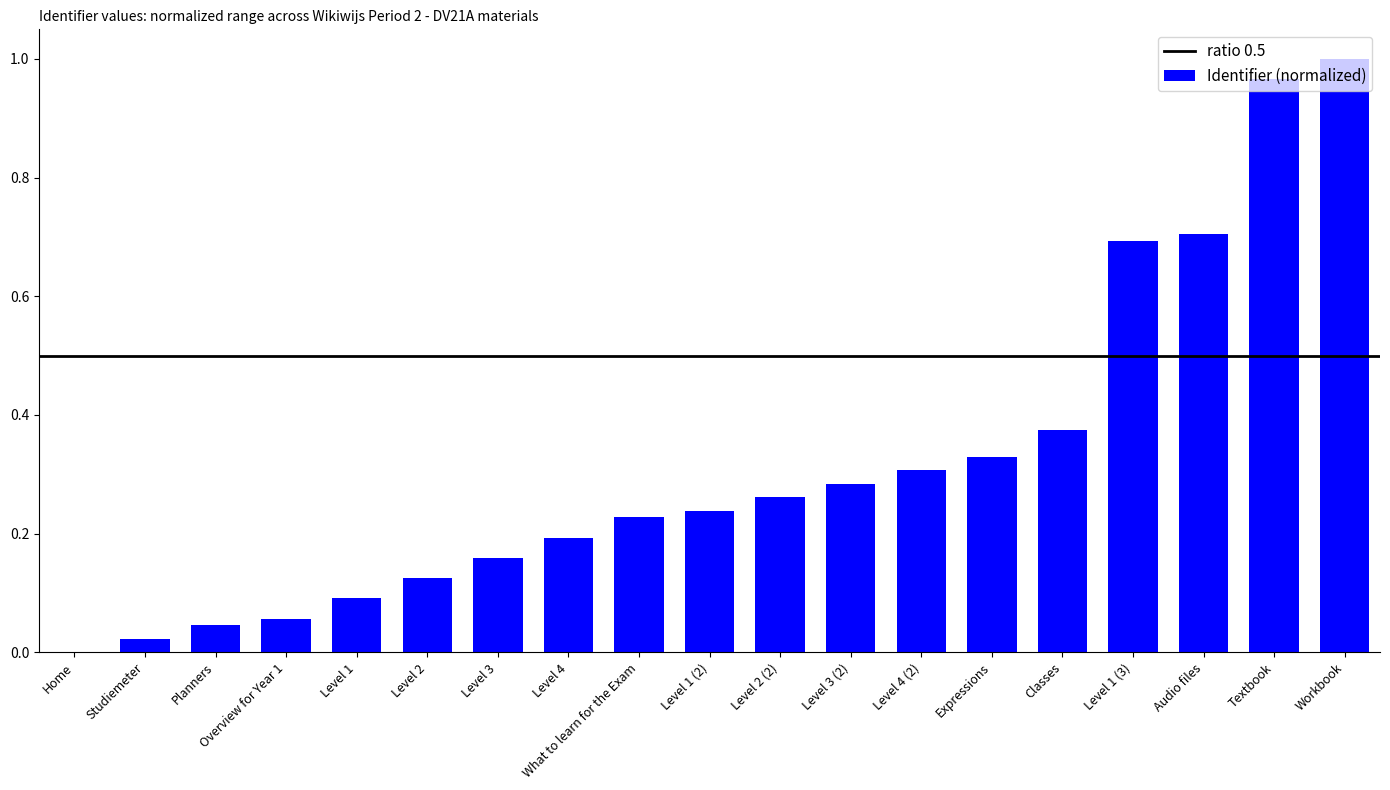

What is the sum of all values?

6.1